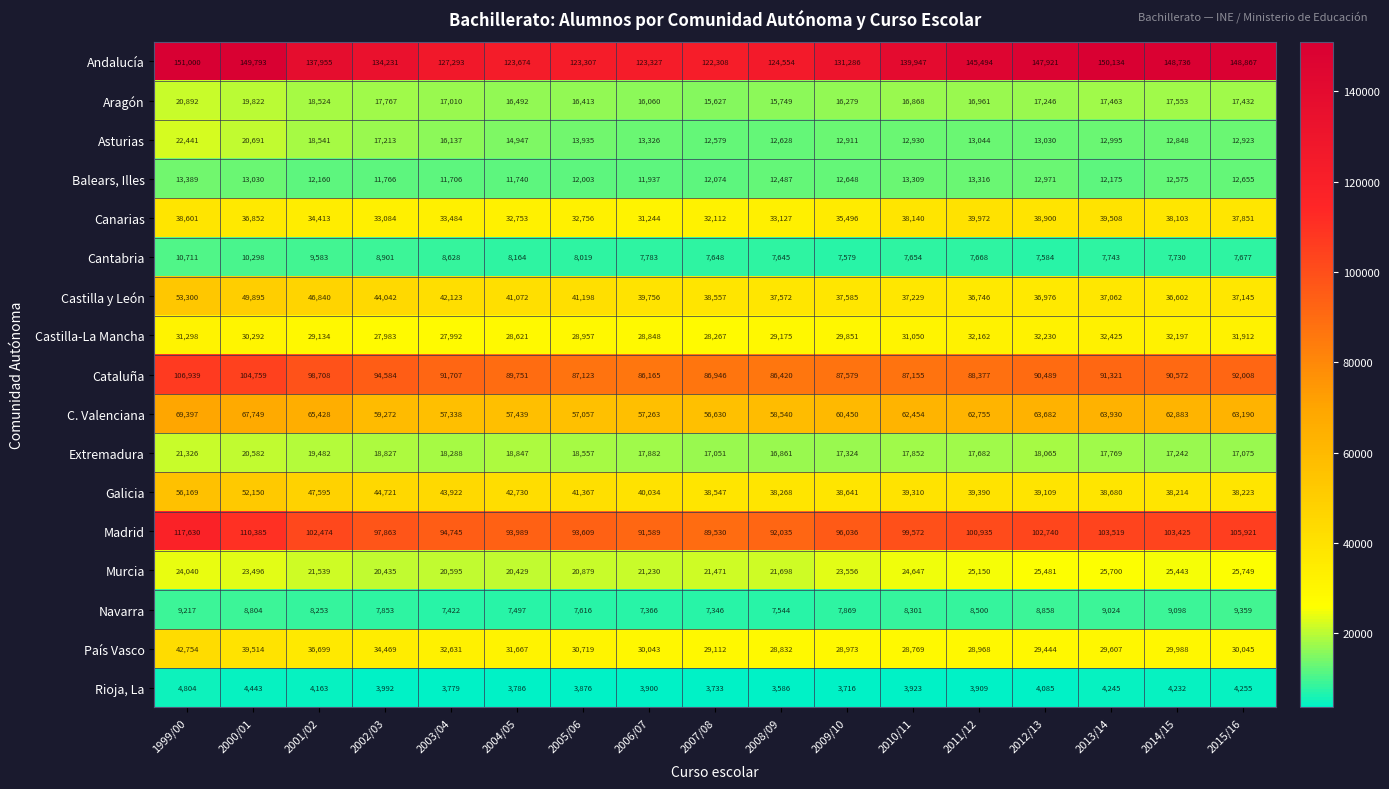

Which series has the largest range (max minus min)?

Andalucía